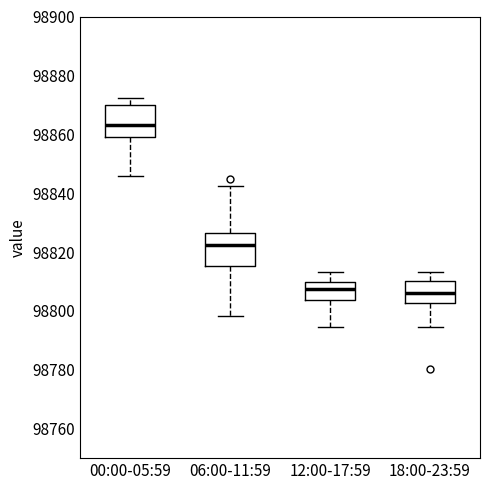

Where does the upper whisker of the box for 12:00-17:59 end on the y-axis? The values are not printed on the chart, so give them approximately, as read against the axis.

98814